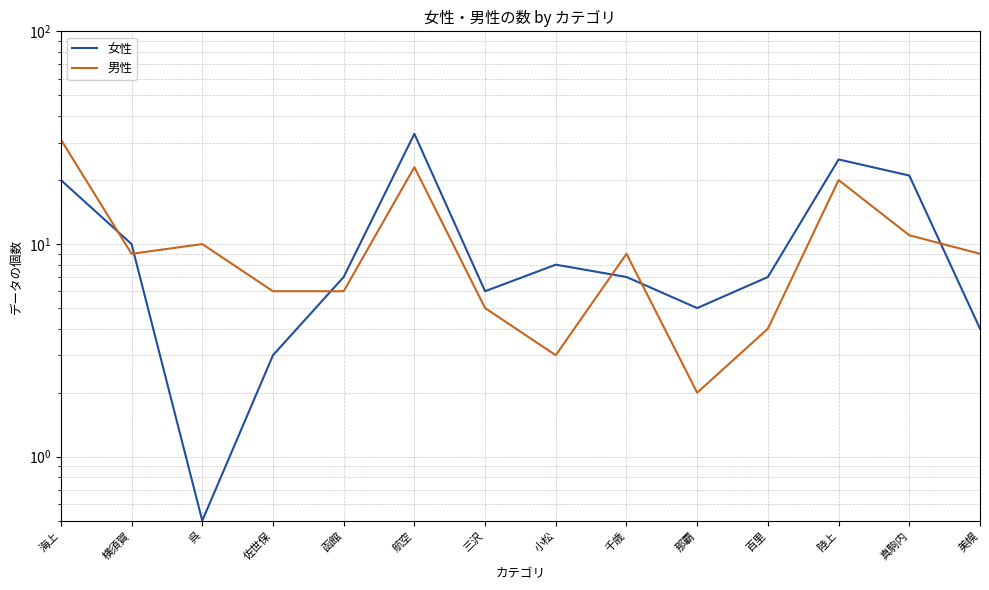

What is the sum of all 男性 values?

148.0